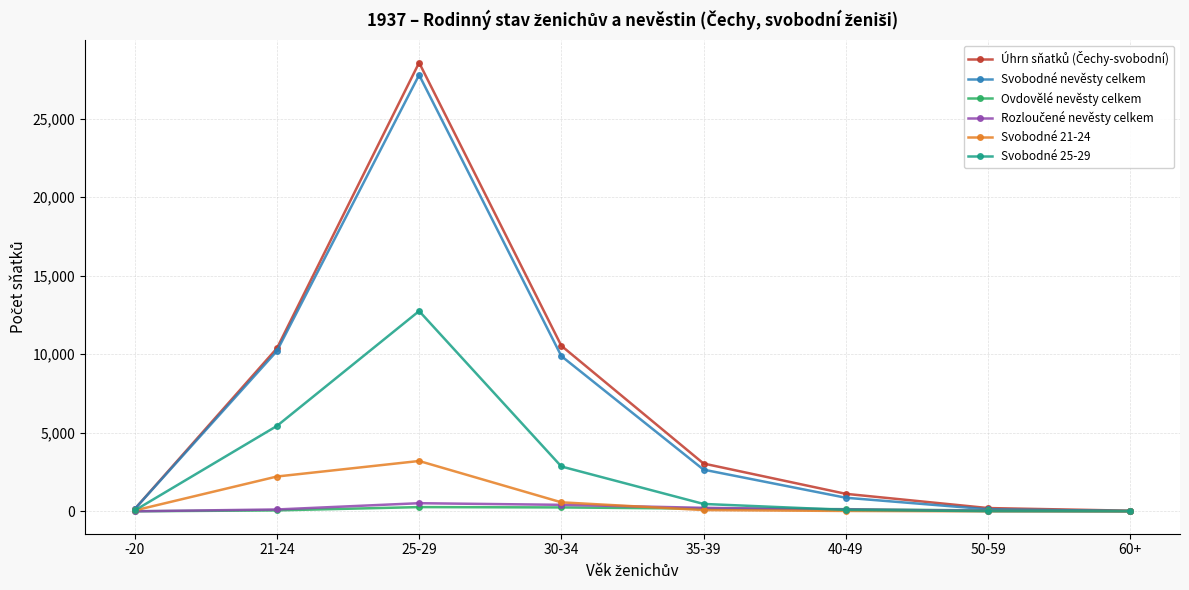

What position from the left is 21-24?

2